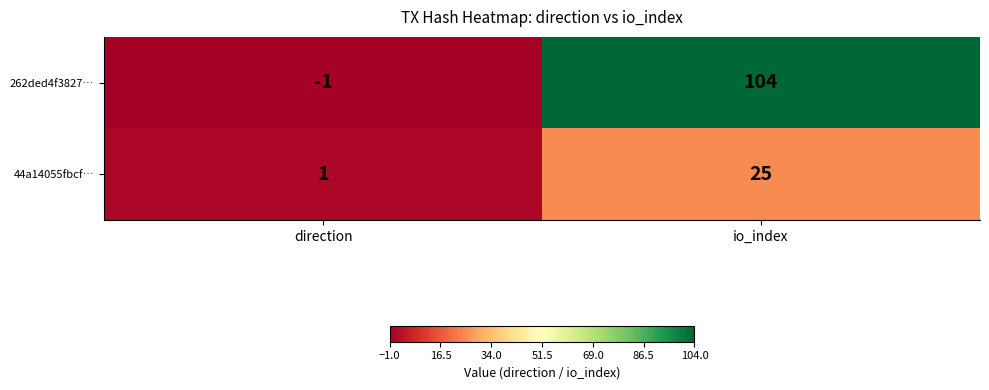

What is the spread (max minus min) of values at direction?

2